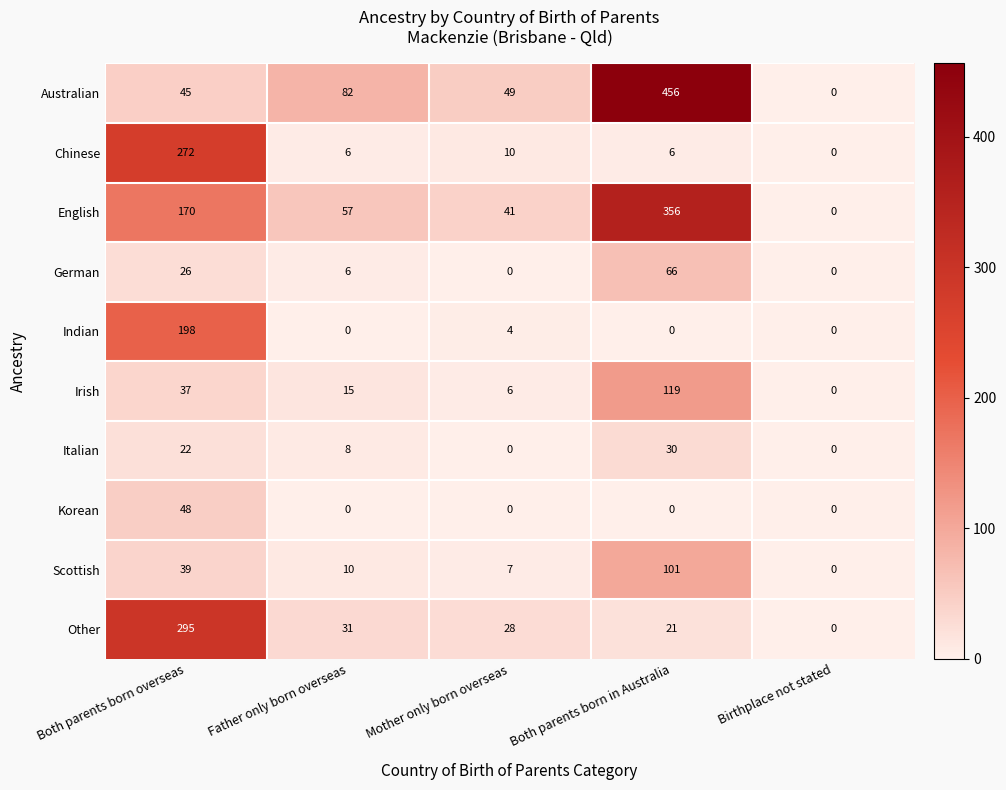

Which series has the largest total across all categories?

Australian